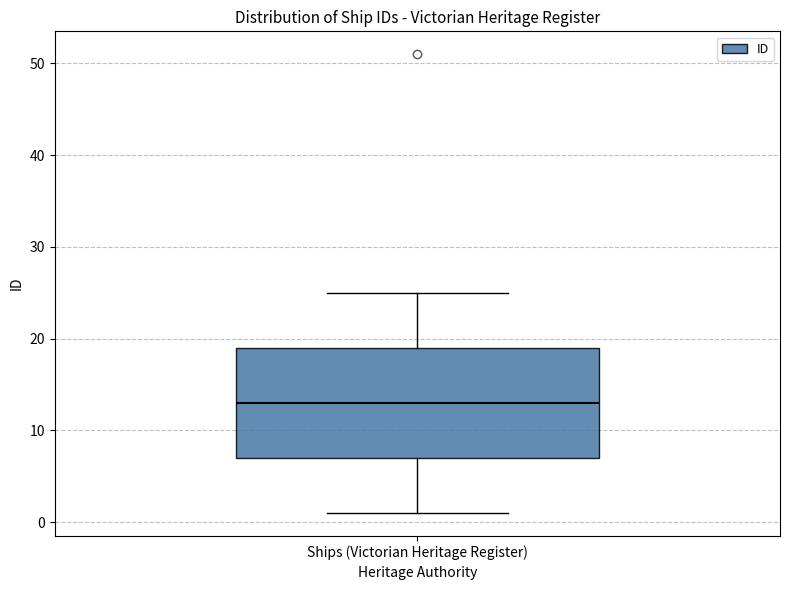

Transcribe this box plot: give where the median line is, the range the box spans, and where the two whiskers end, as read against the y-axis. The values are not printed on the chart, so give them approximately, as read against the axis.

median 13, box 7 to 19, whiskers 1 to 25